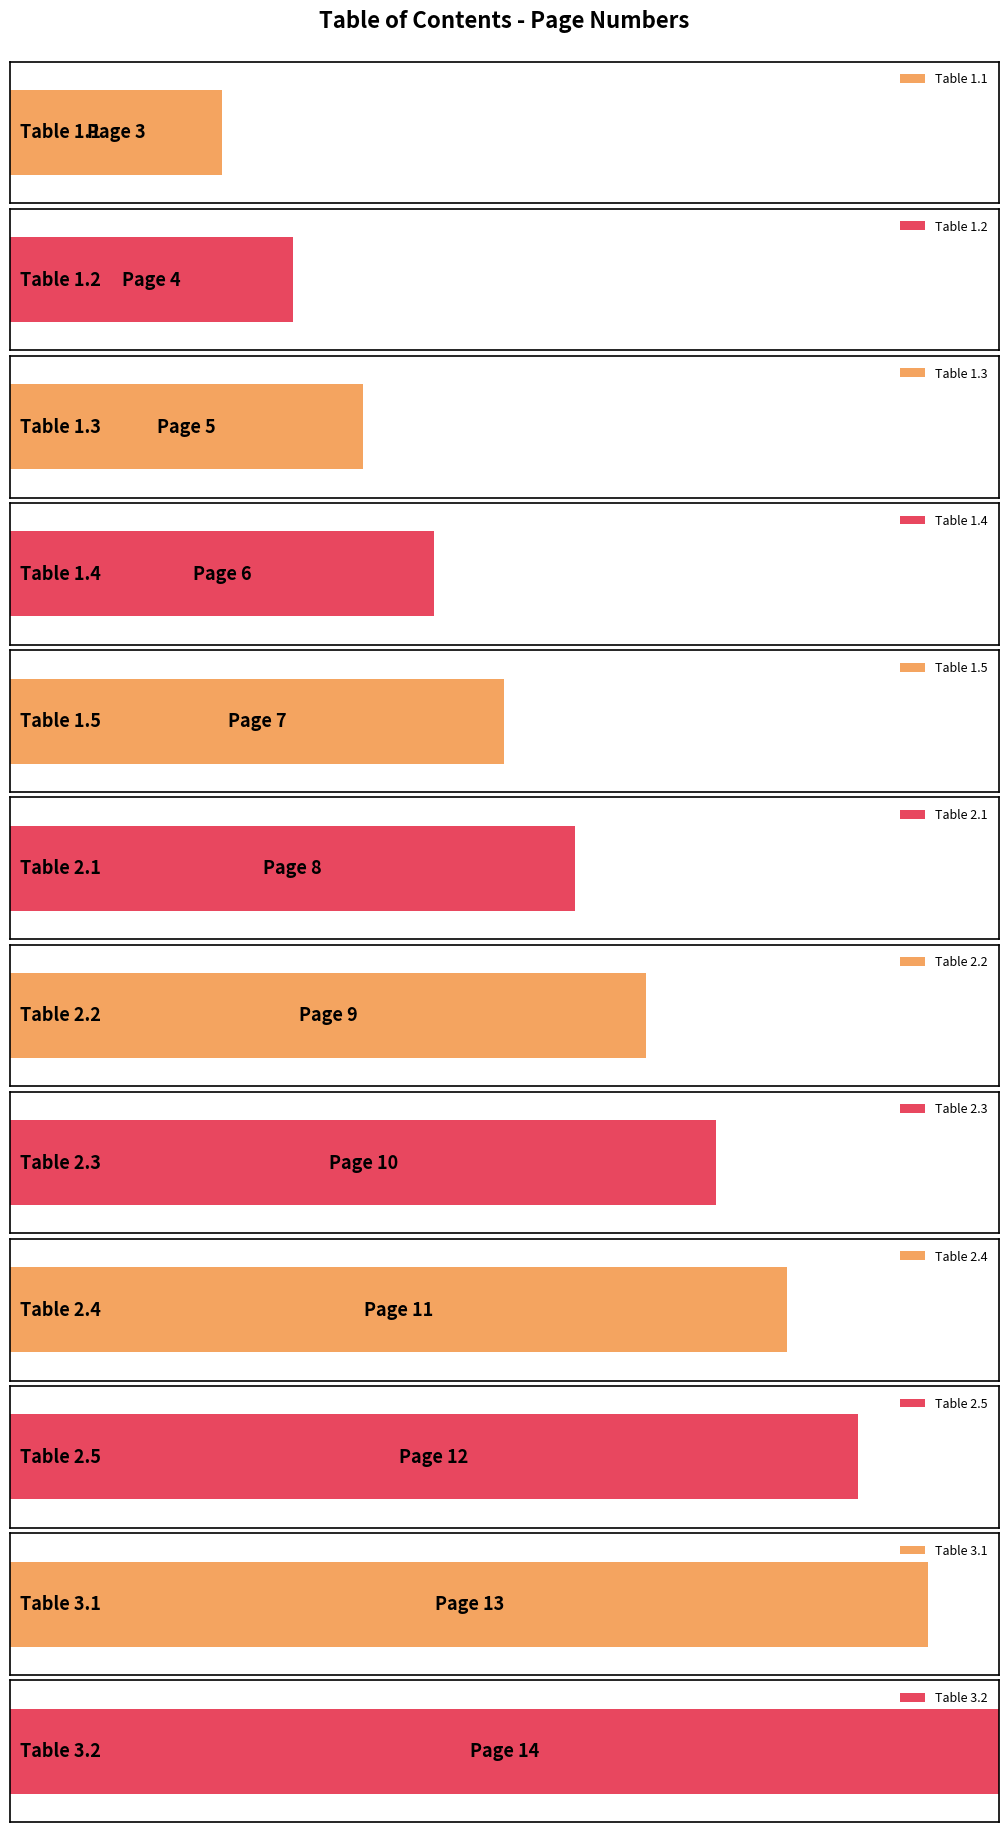

What is the difference between the maximum and minimum values?

11